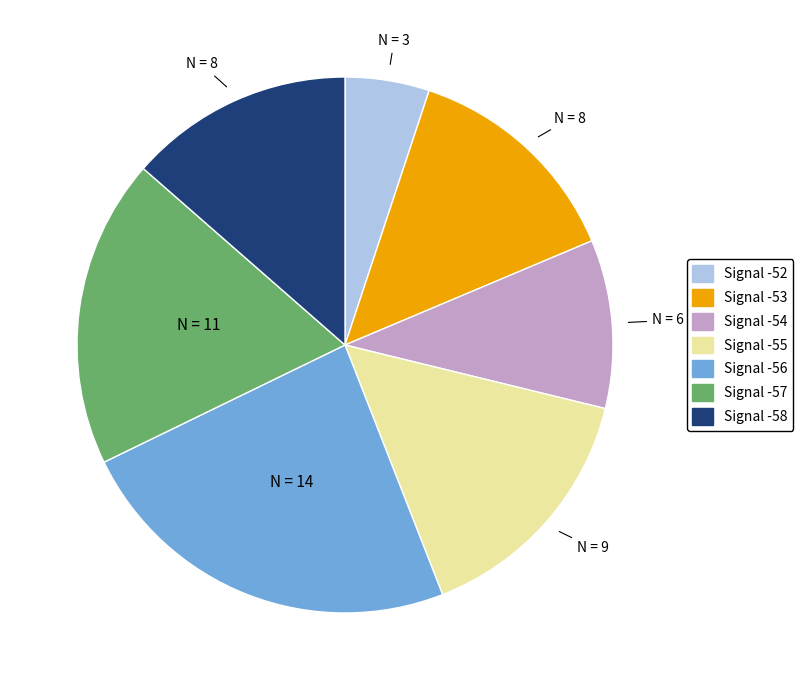

How many segments does this pie chart have?

7